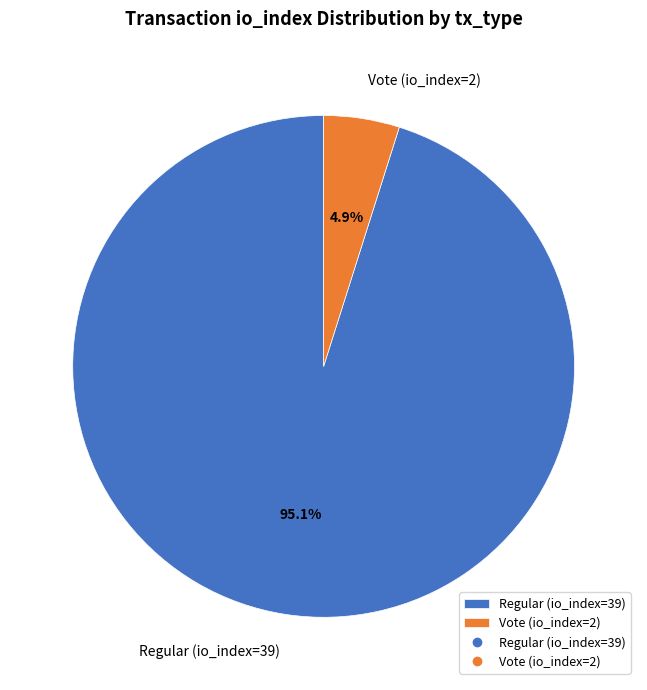

To the nearest percent, what is the difference between the Regular (io_index=39) and Vote (io_index=2) slice percentages?

90%